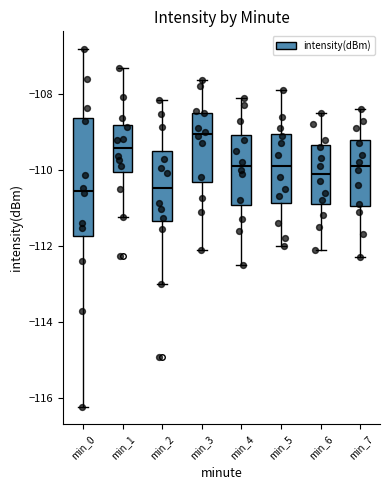

Reading left to right, transcribe this box plot: for each box, give where its median line is, the range the box spans, and where its two whiskers end, as read against the y-axis. The values are not printed on the chart, so give them approximately, as read against the axis.

min_0: median -110.6, box -111.8 to -108.6, whiskers -116.2 to -106.8
min_1: median -109.4, box -110.0 to -108.8, whiskers -111.2 to -107.4
min_2: median -110.4, box -111.4 to -109.6, whiskers -113.0 to -108.2
min_3: median -109.0, box -110.4 to -108.4, whiskers -112.0 to -107.6
min_4: median -109.8, box -111.0 to -109.0, whiskers -112.4 to -108.0
min_5: median -109.8, box -110.8 to -109.0, whiskers -112.0 to -107.8
min_6: median -110.0, box -110.8 to -109.4, whiskers -112.0 to -108.4
min_7: median -109.8, box -111.0 to -109.2, whiskers -112.2 to -108.4